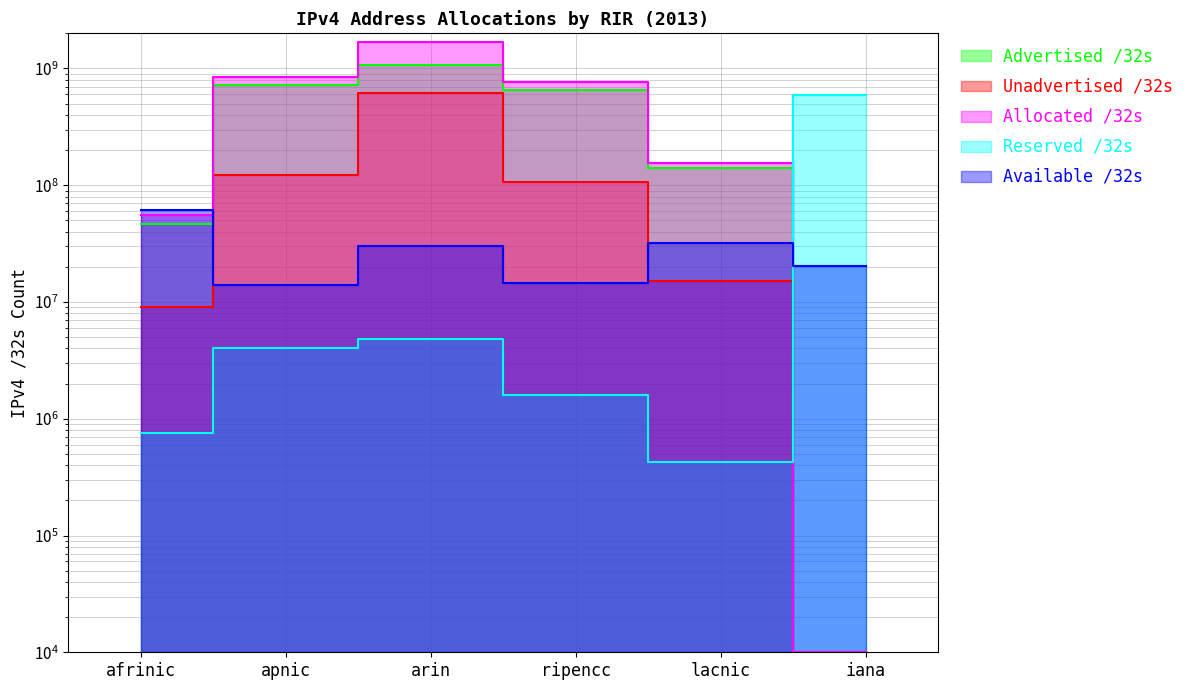

Which series has the largest total across all categories?

Allocated /32s